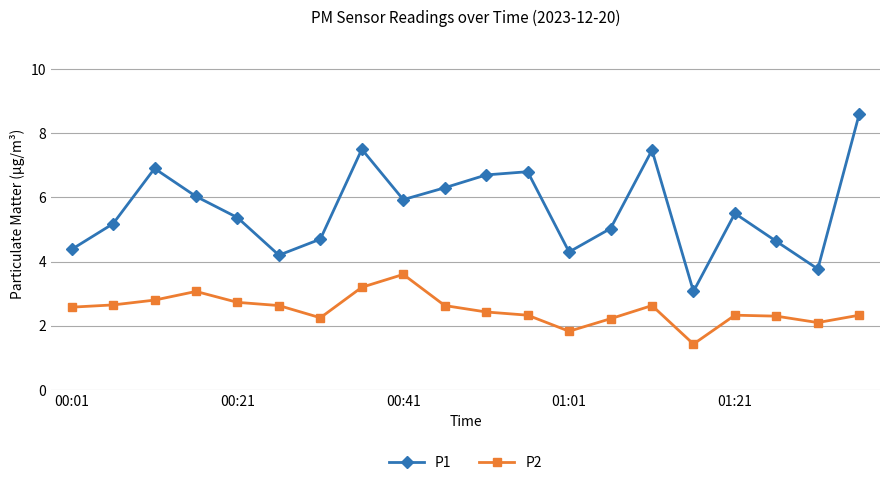

Rank the series by their average value, from lowest to highest.

P2, P1